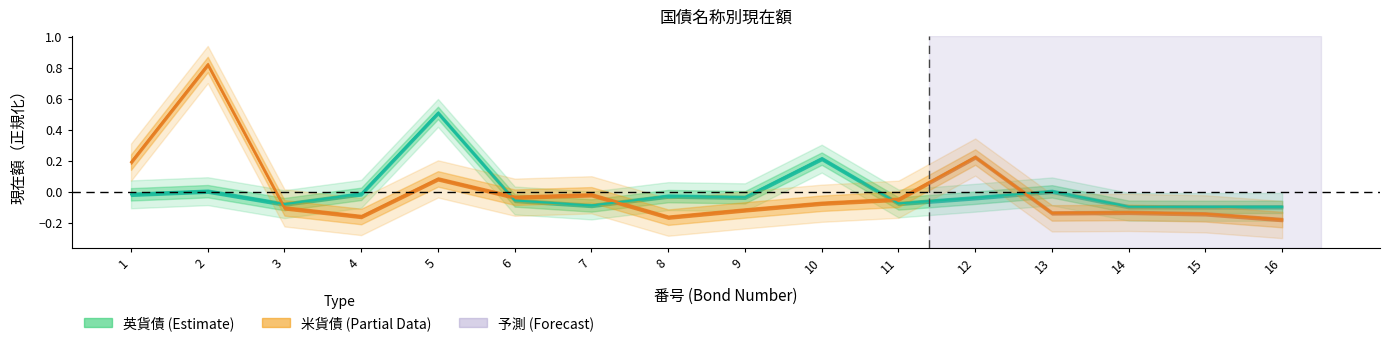

How many lines are shown in the chart?

2